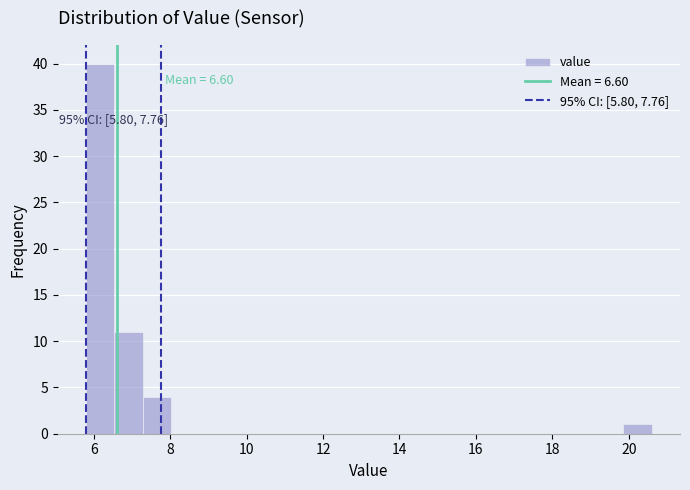

Read against the x-axis, roughly where is the centre of the tallest bar?

6.2